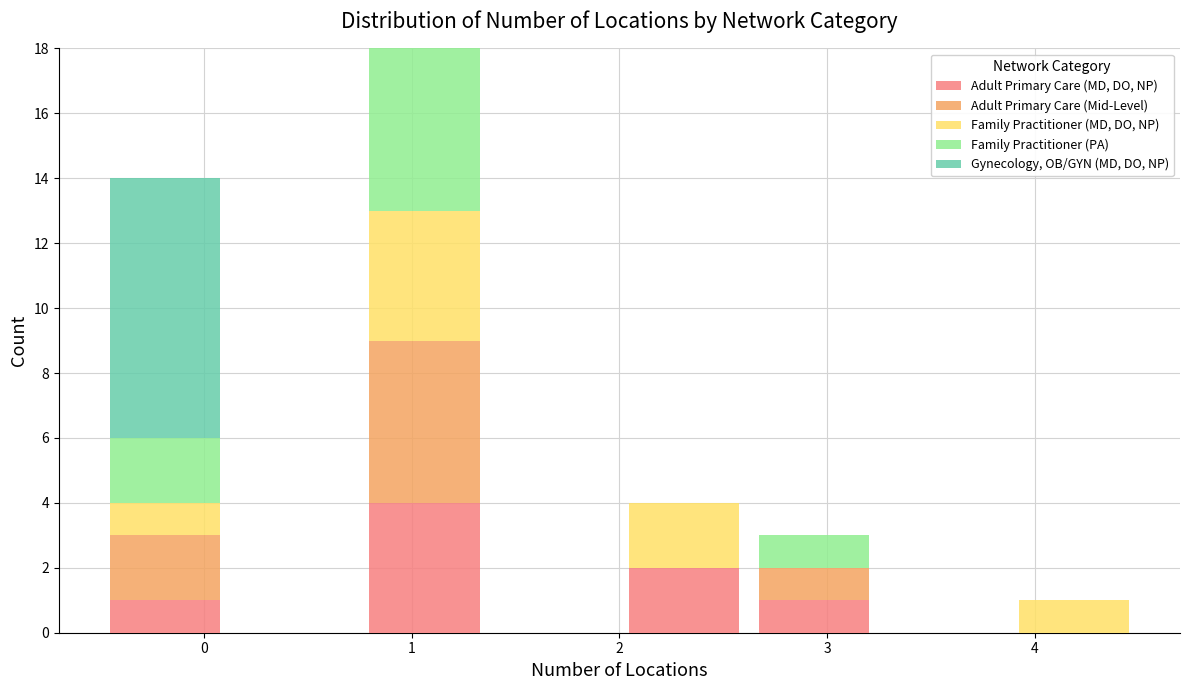

What is the total height of the stacked bar covering 2.0 to 2.6 on the x-axis? Neither the bar edges nor the heights are printed on the chart, so give them approximately, as read against the axes.

4